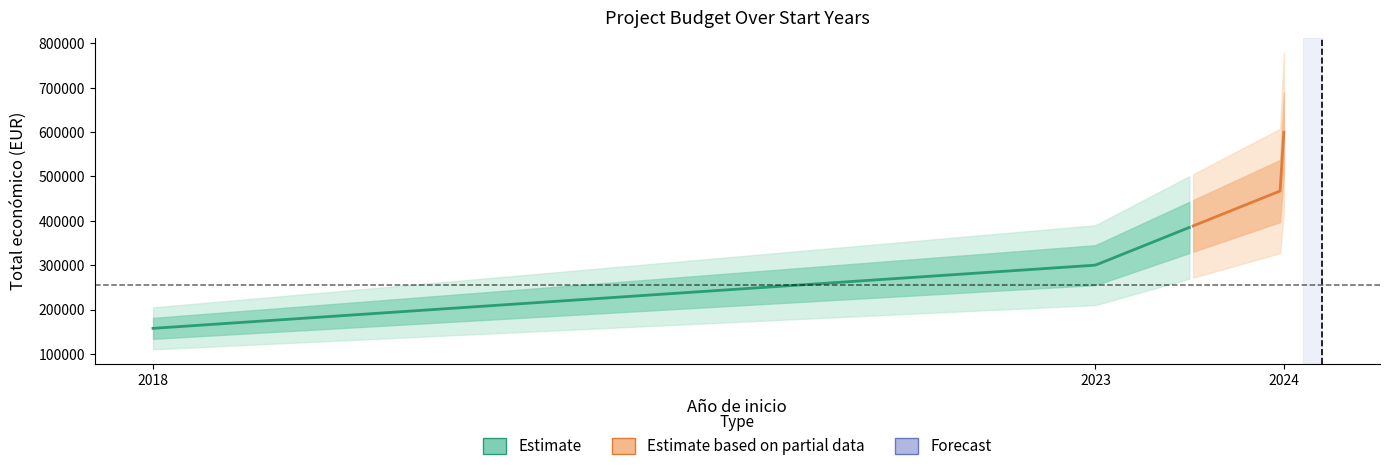

True or false: Total economico and Ano de finalizacion cross at least once.

False